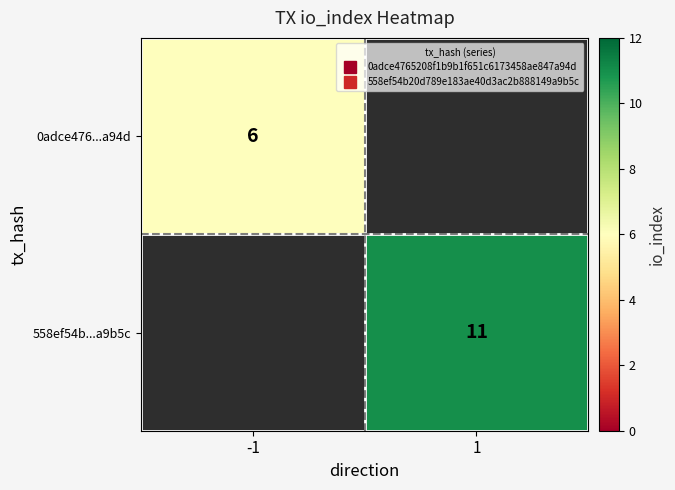

At which label does 558ef54b...a9b5c reach its minimum?

-1